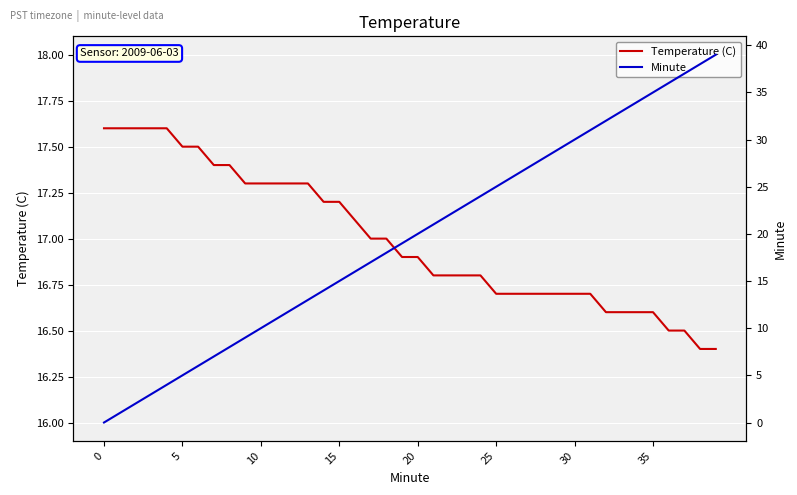

List the series in order of their peak value, highest first.

Minute, Temperature (C)